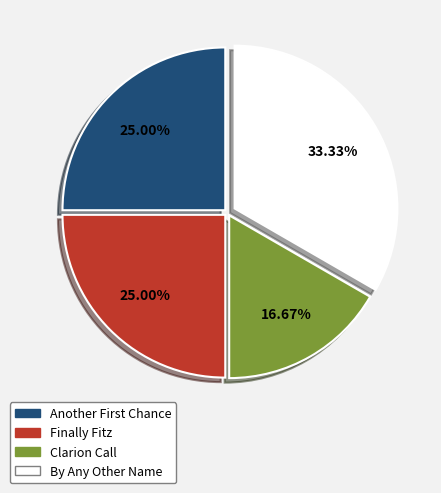

How many segments does this pie chart have?

4